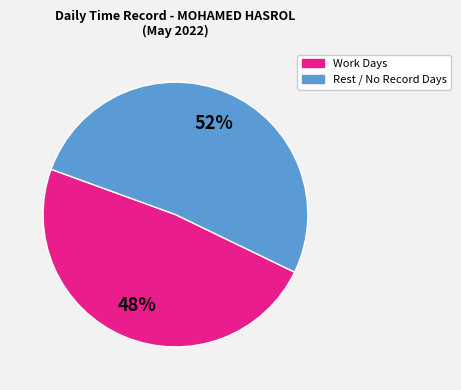

To the nearest percent, what is the average slice percentage?

50%